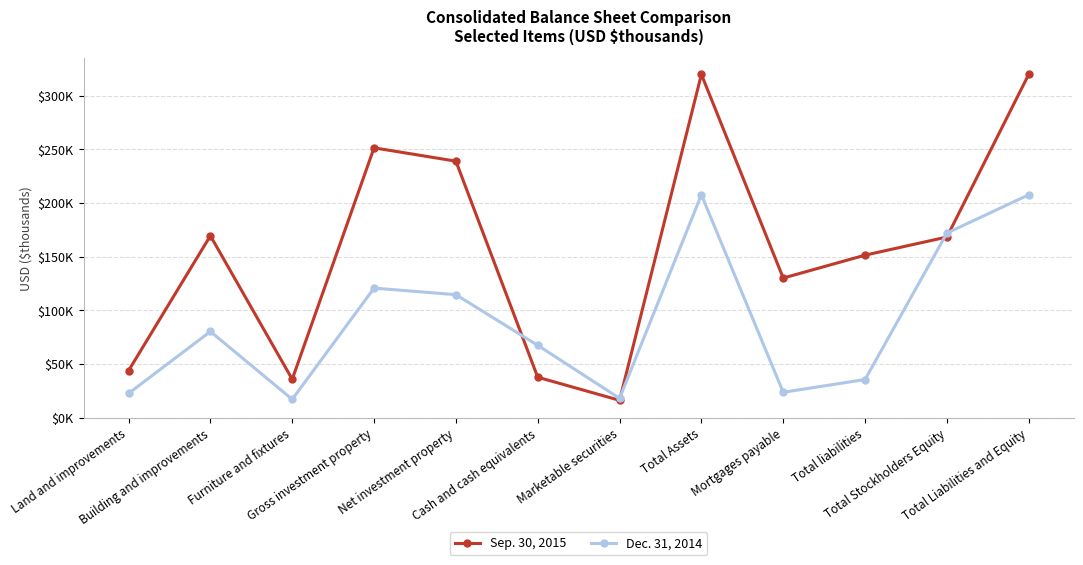

Is the value of Sep. 30, 2015 at Mortgages payable greater than the value of Dec. 31, 2014 at Furniture and fixtures?

Yes